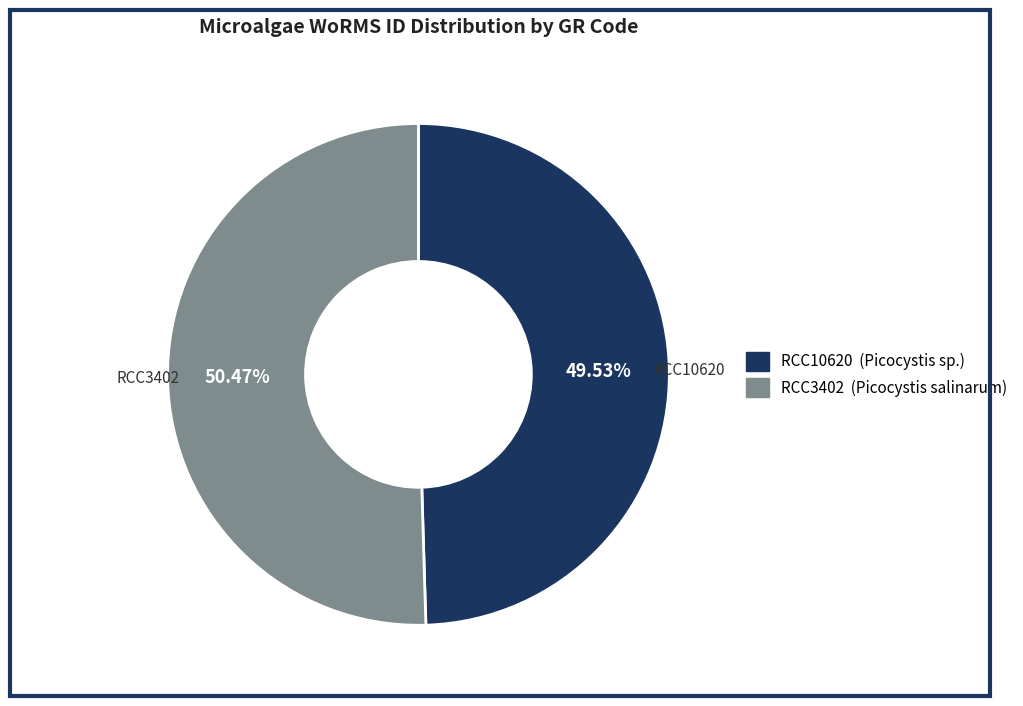

What portion of the pie excludes RCC10620?

50.5%